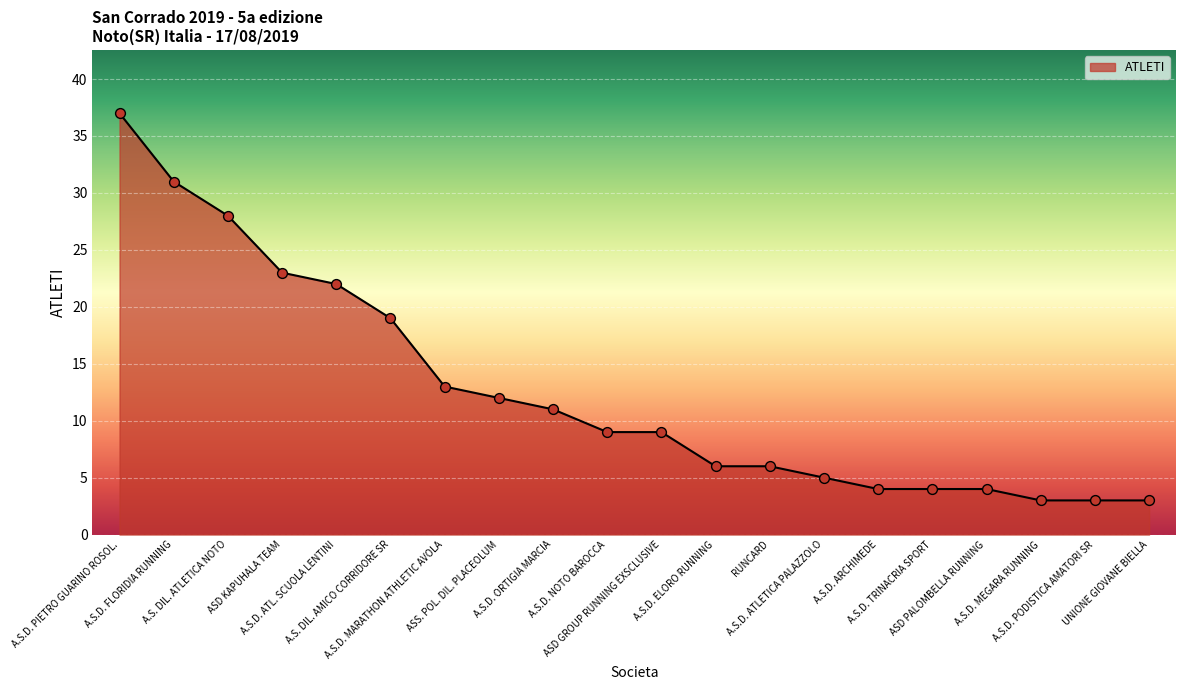

What is the change in value from ASD GROUP RUNNING EXSCLUSIVE to A.S.D. PODISTICA AMATORI SR?

-6